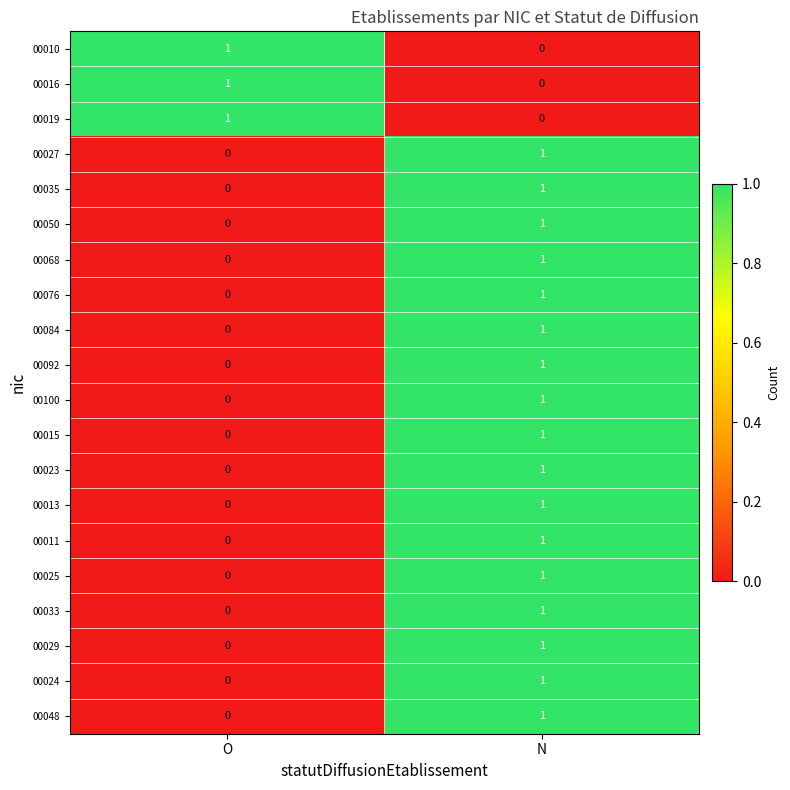

True or false: 00016 has a value of -1 at N.

False